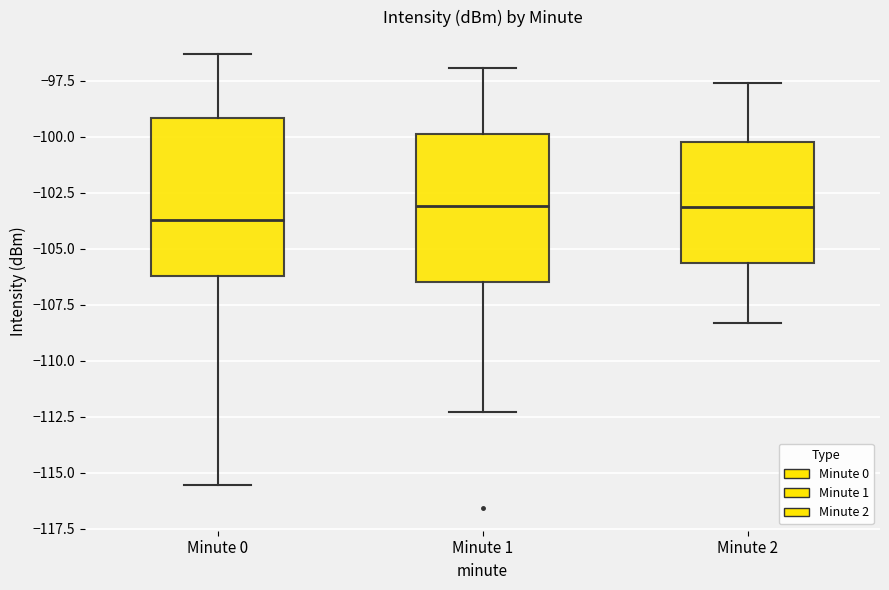

Where is the lower edge of the box for Minute 1 on the y-axis? The values are not printed on the chart, so give them approximately, as read against the axis.

-106.5